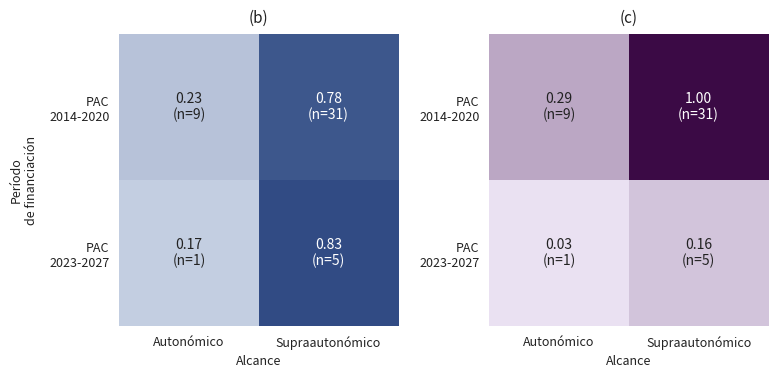

At which category is the sum across all series the highest?

Supraautonómico